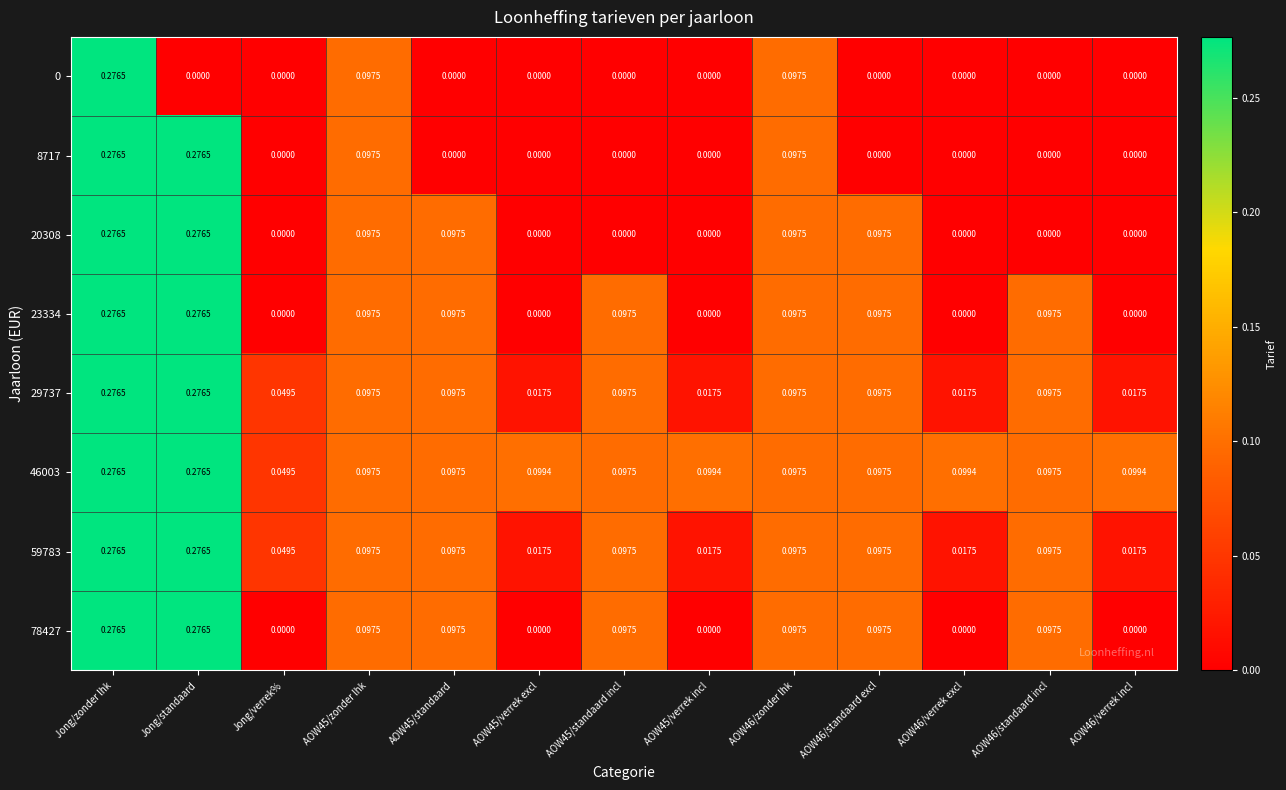

At which category is the sum across all series the highest?

Jong/zonder lhk